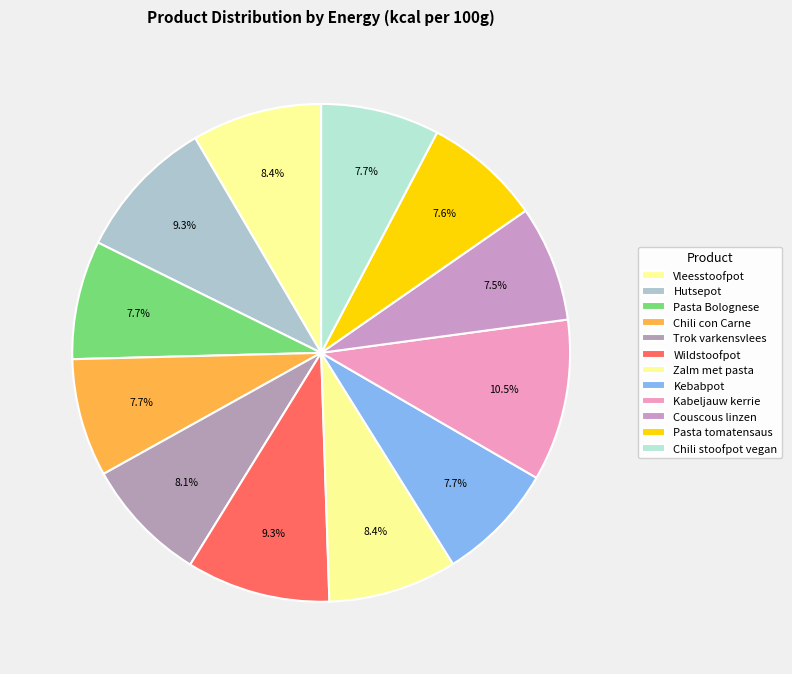

How many segments does this pie chart have?

12